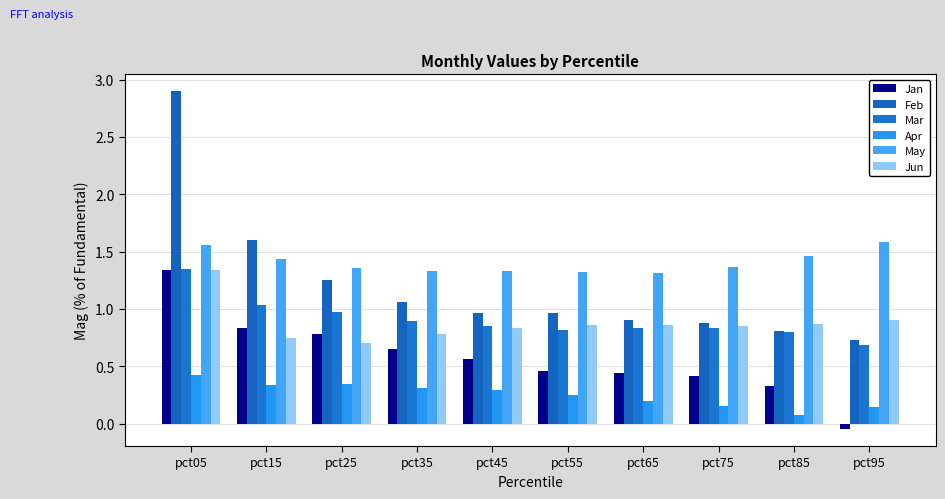

What is the difference between the maximum and minimum values in the Jun series?

0.6